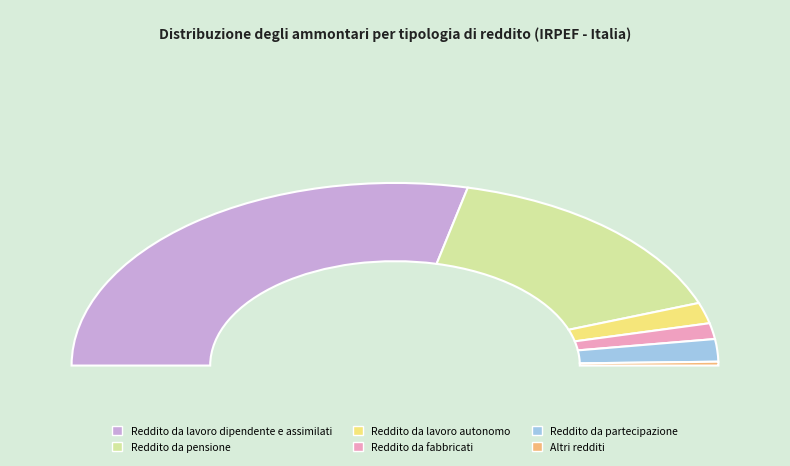

What is the change in value from Reddito da lavoro dipendente e assimilati to Reddito da lavoro autonomo?

-485739530